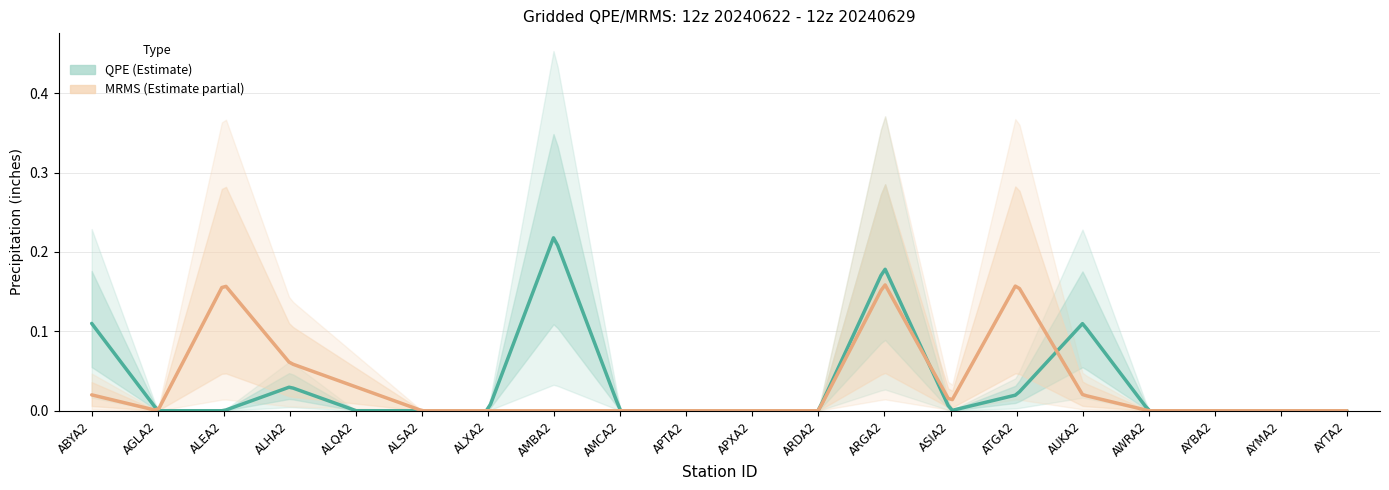

Which series has the largest range (max minus min)?

QPE